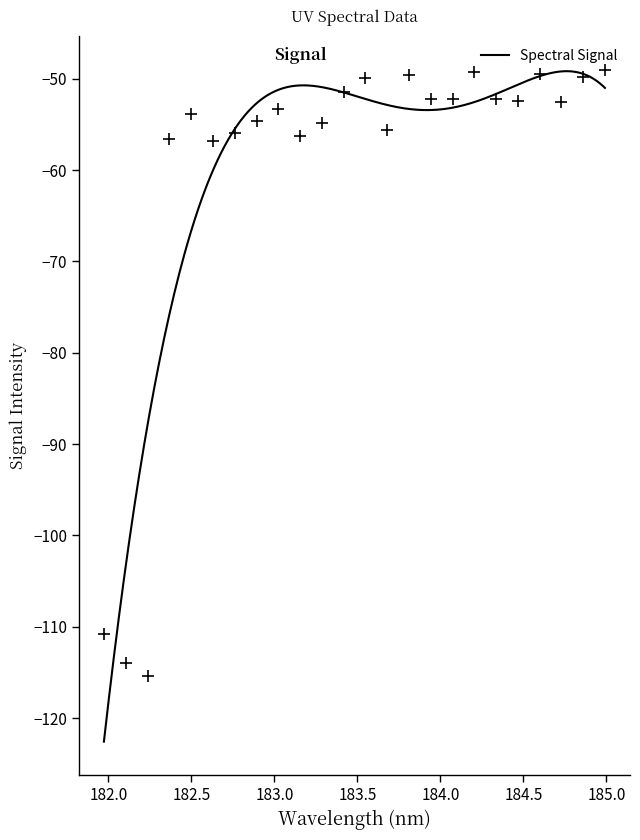

Reading left to right, list all the values displayed in this chart.

-110.7	-114.0	-115.4	-56.6	-53.8	-56.8	-55.9	-54.7	-53.3	-56.3	-54.8	-51.5	-49.9	-55.6	-49.6	-52.3	-52.3	-49.2	-52.2	-52.4	-49.5	-52.5	-49.8	-49.0